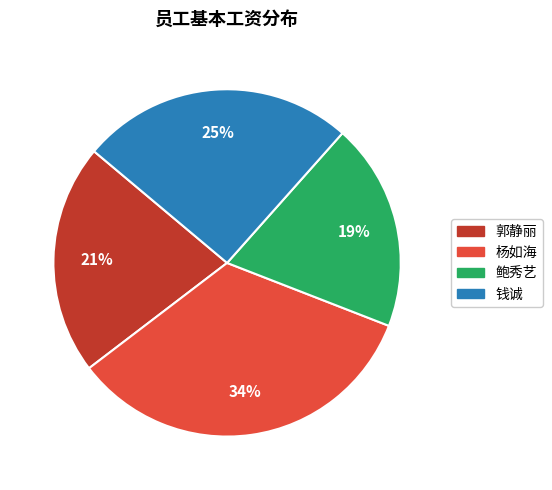

Does 郭静丽 represent more than half of the total?

No